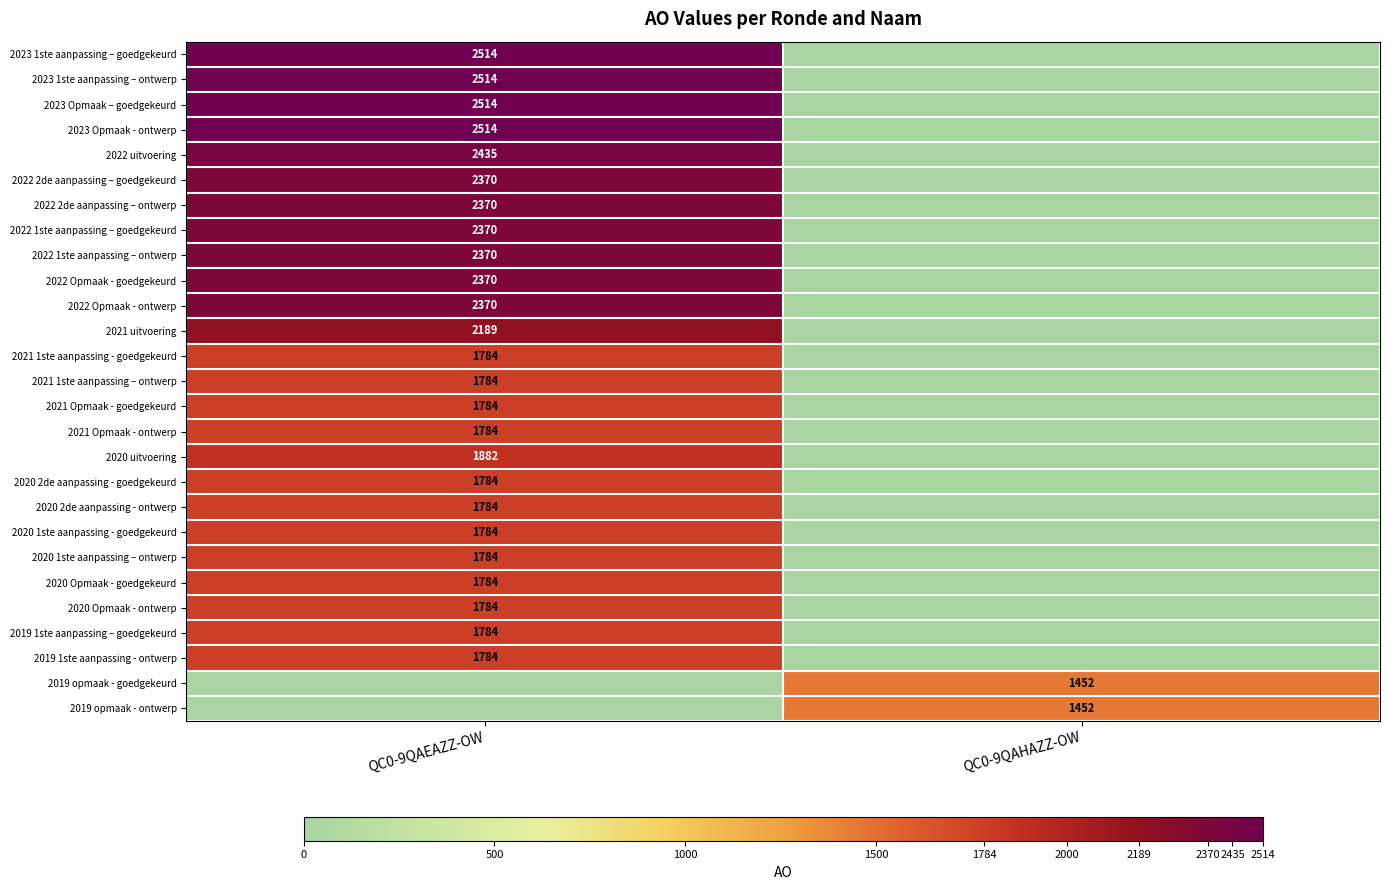

Is the value of 2021 uitvoering at QC0-9QAEAZZ-OW greater than the value of 2019 1ste aanpassing - ontwerp at QC0-9QAEAZZ-OW?

Yes